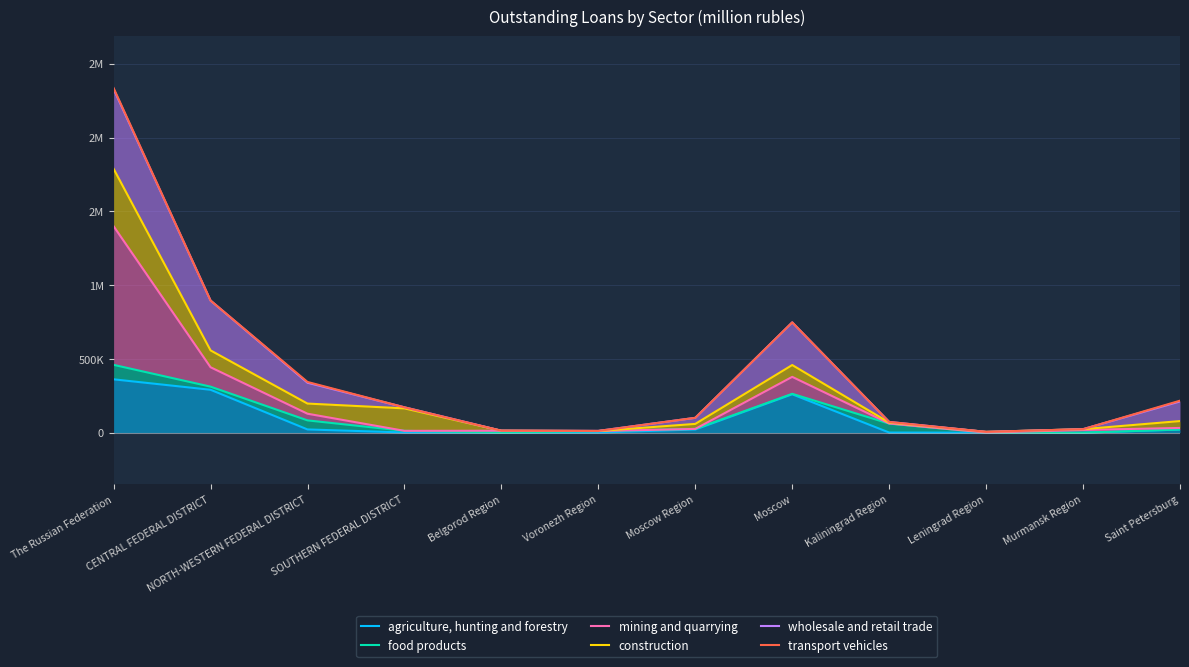

At SOUTHERN FEDERAL DISTRICT, list the series in order from smallest to largest.

agriculture, hunting and forestry, food products, mining and quarrying, construction, wholesale and retail trade, transport vehicles